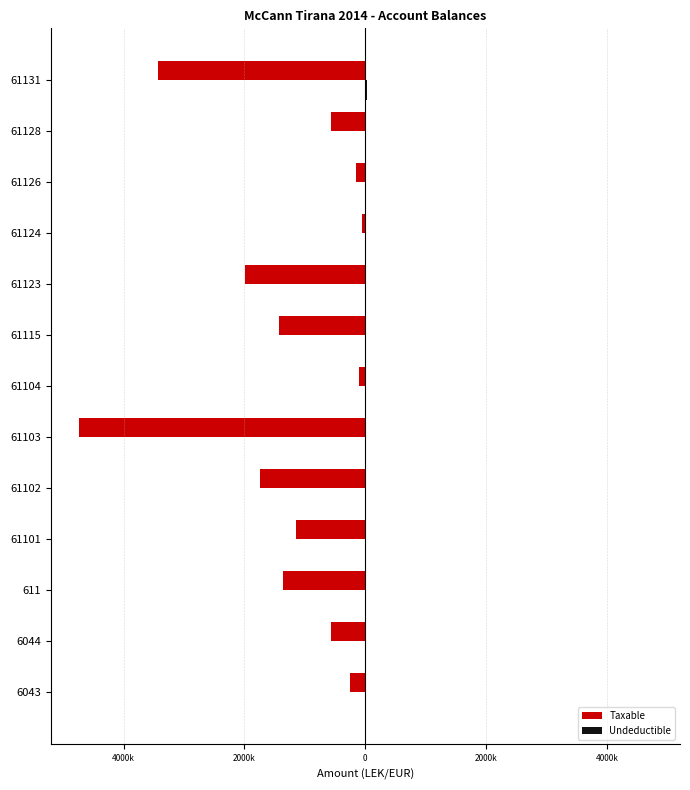

What is the difference between the second highest and second lowest values in the Undeductible series?

18500.0